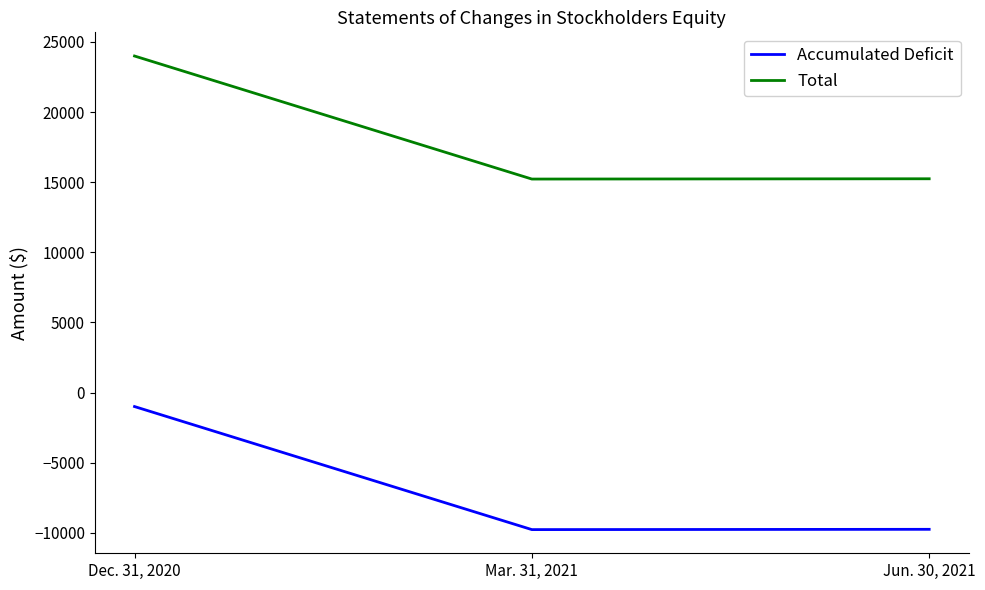

What is the spread (max minus min) of values at Dec. 31, 2020?

25000